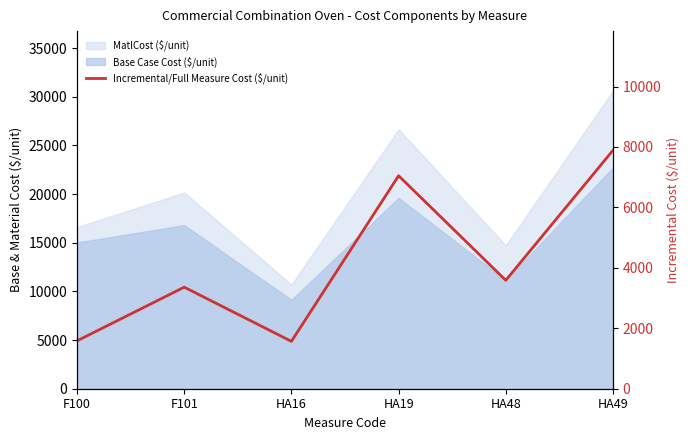

At which category does the chart reach its minimum across all series?

HA16